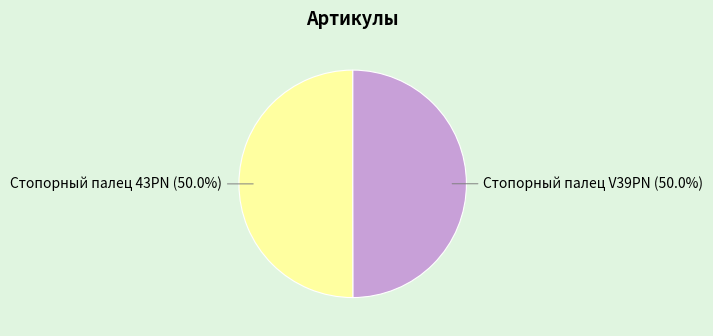

What percentage do Стопорный палец V39PN and Стопорный палец 43PN together represent?

100.0%